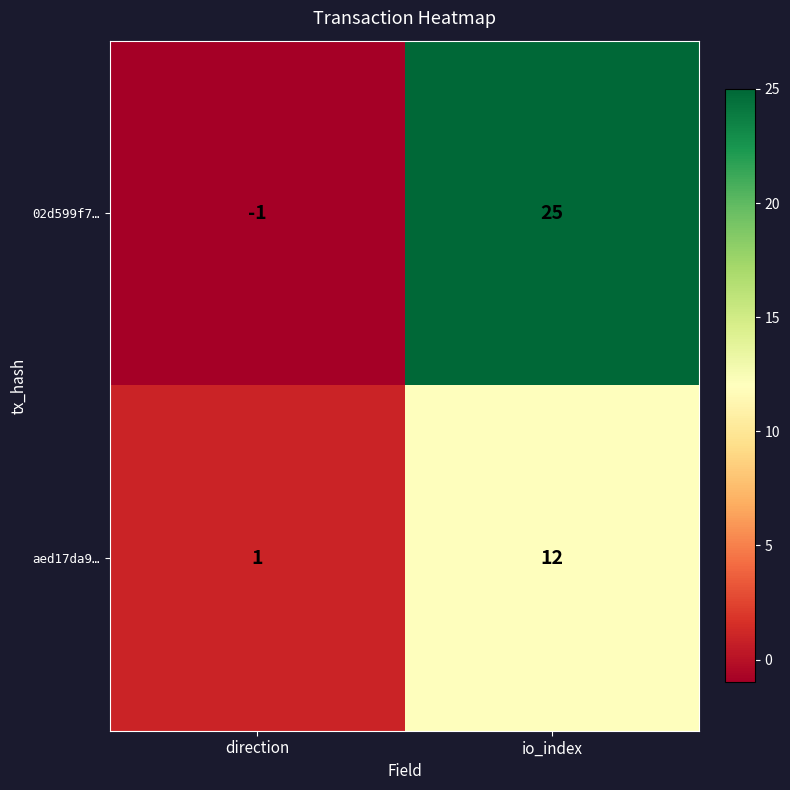

Rank the series at io_index from lowest to highest value.

aed17da9…, 02d599f7…